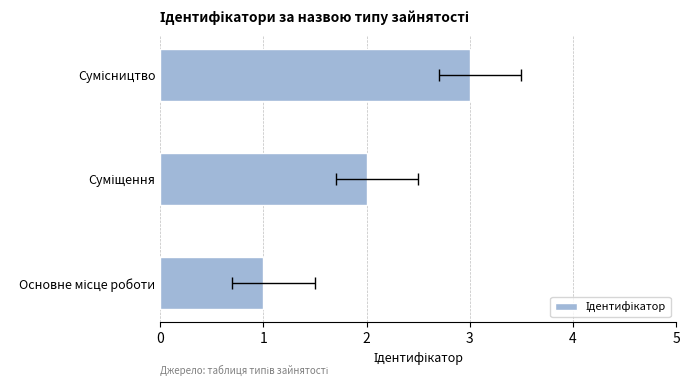

What is the greatest value displayed?

3